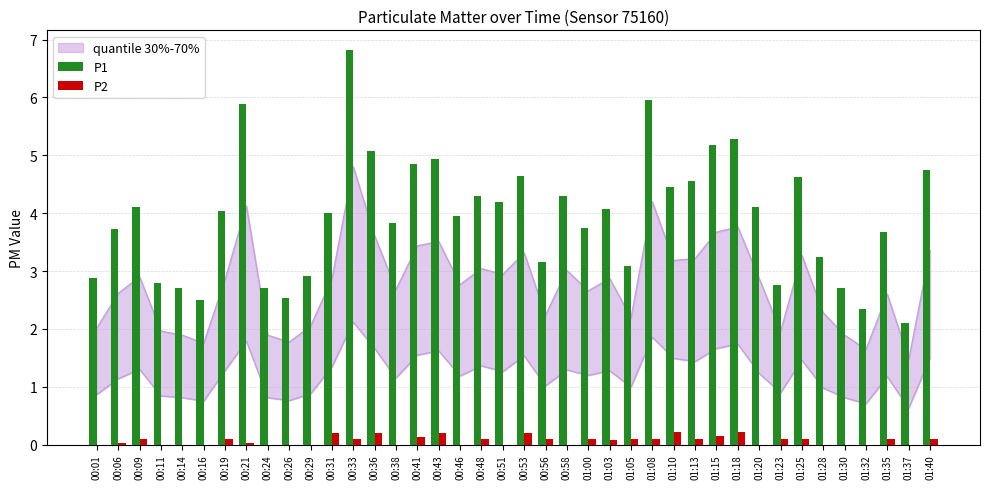

True or false: P1 has a value of 4.8 at 00:41.

True